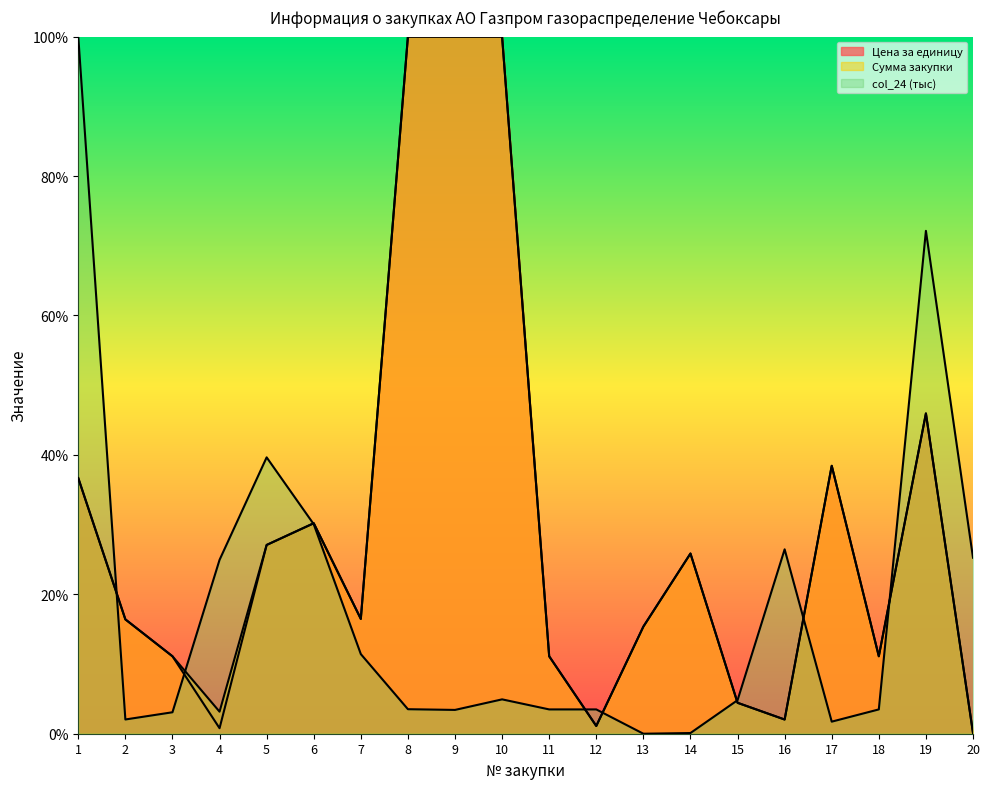

What is the value of the col_24 (тыс) point at the 7th from the left?

11.4